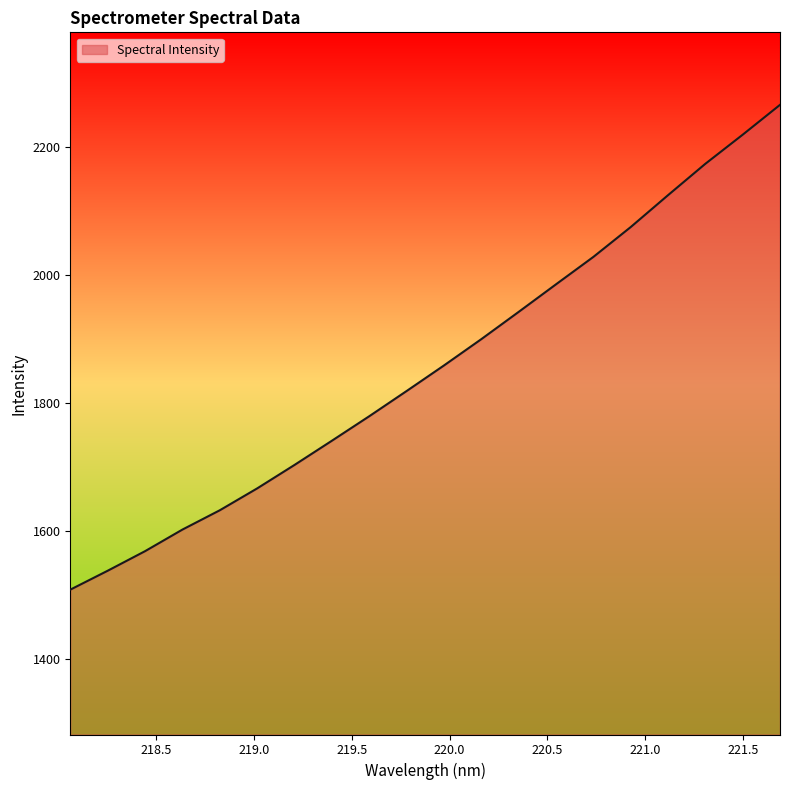

What is the difference between the maximum and second lowest values?

728.0